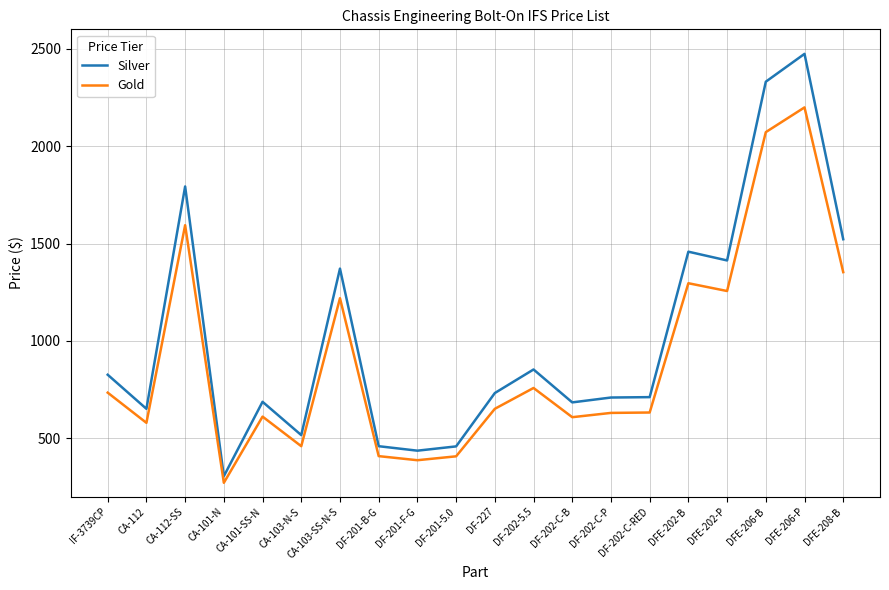

What is the highest value of the Gold series?

2199